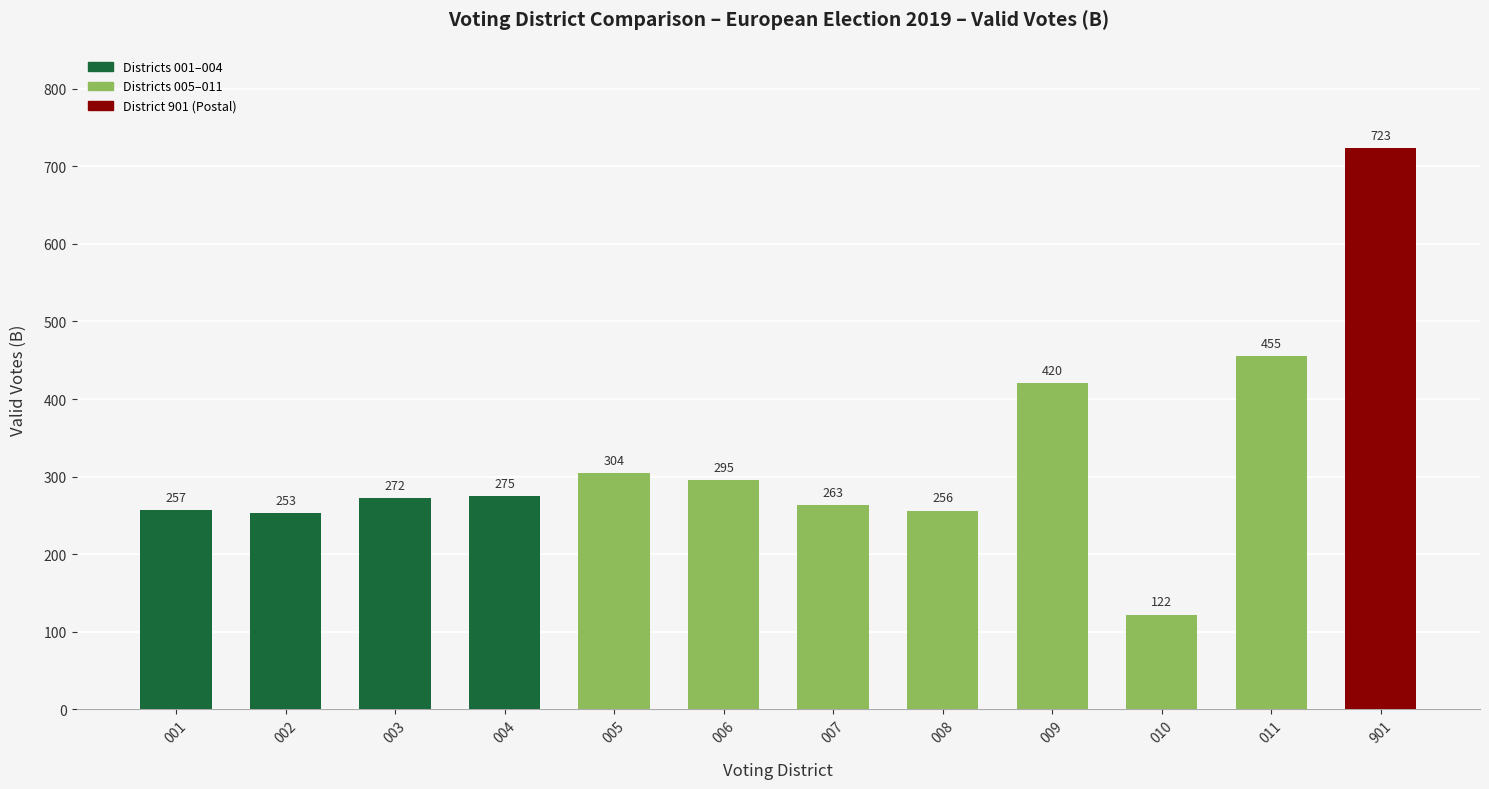

What is the difference between the values at 004 and 001?

18